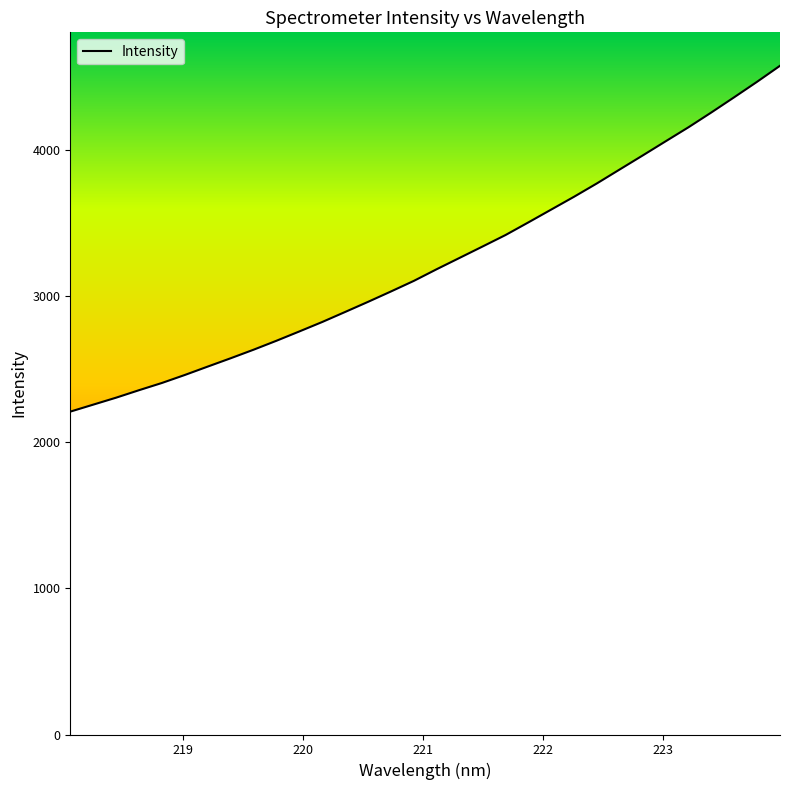

What is the maximum value shown in the chart?

4573.4